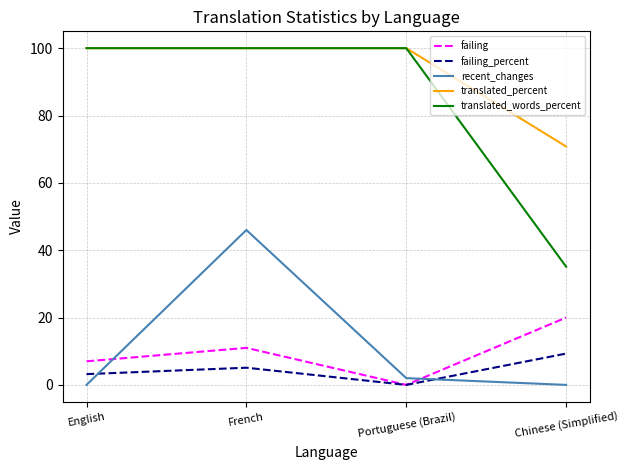

Is this an area chart (filled region under the line)?

No